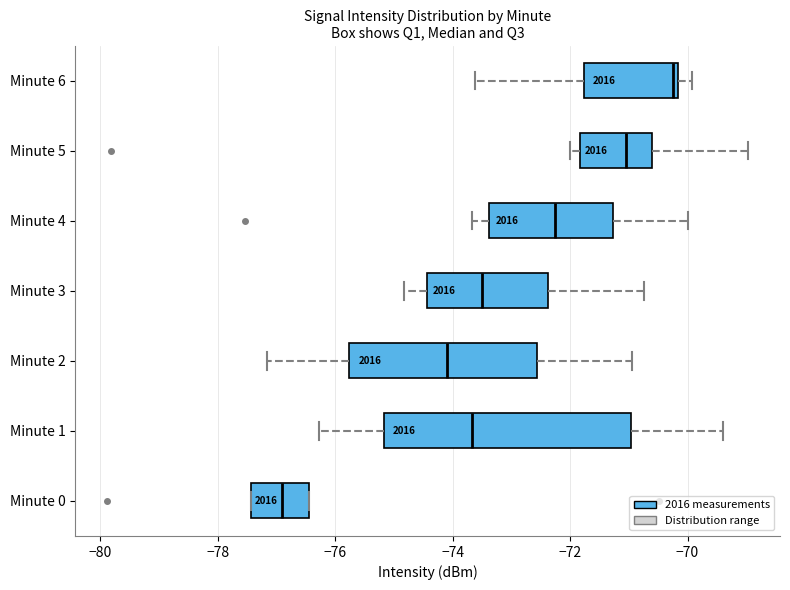

Which box has the furthest to the left median line?

Minute 0